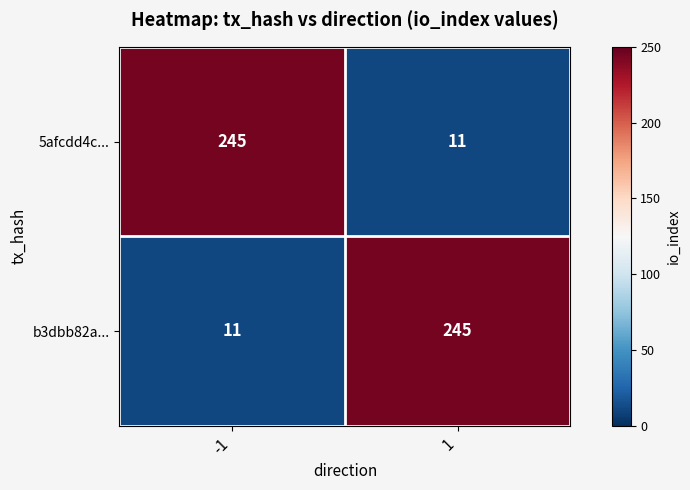

What is the highest value of the 5afcdd4c... series?

245